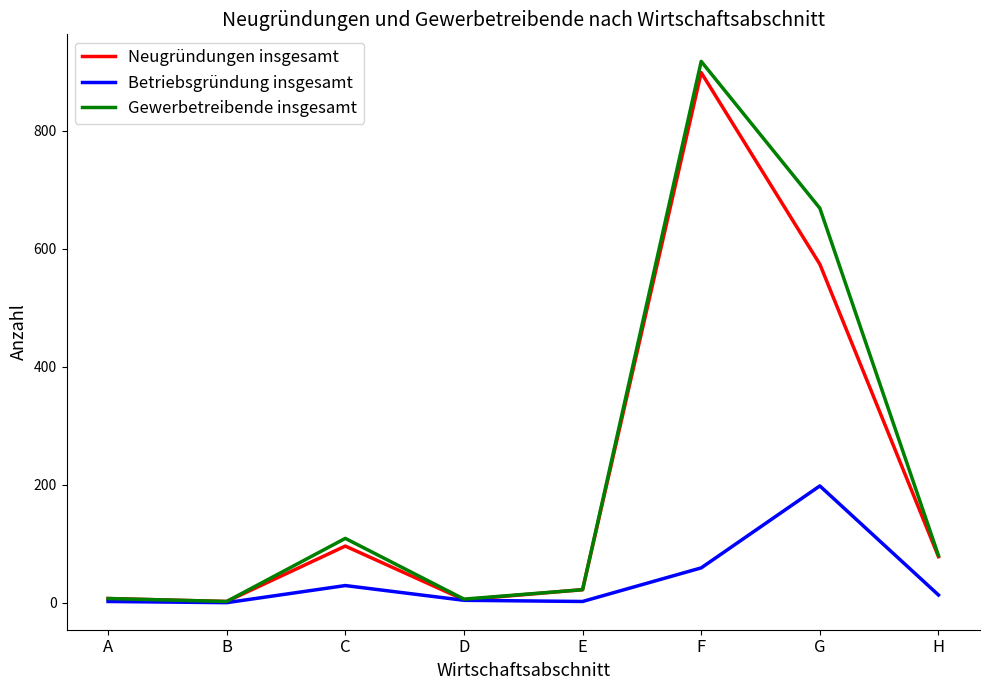

At which category does Gewerbetreibende insgesamt reach its first local peak?

C